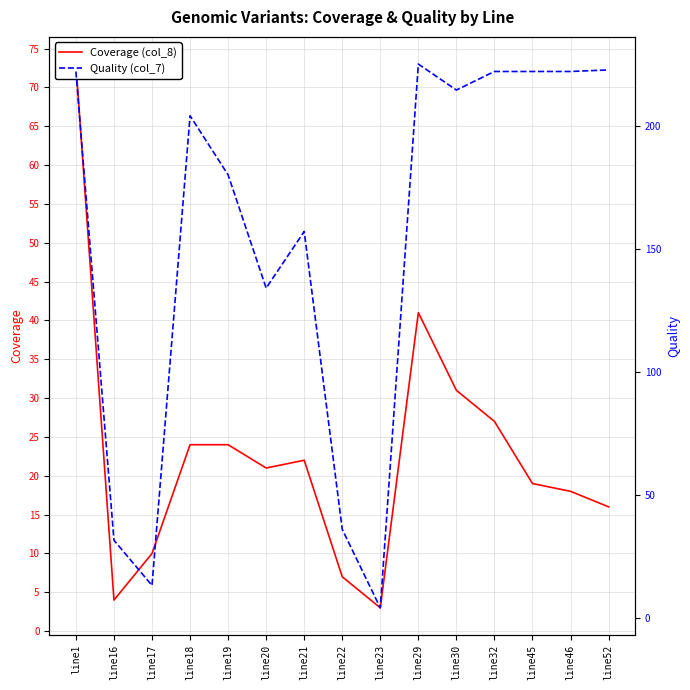

How many interior local peaks does the Coverage (col_8) series have?

2